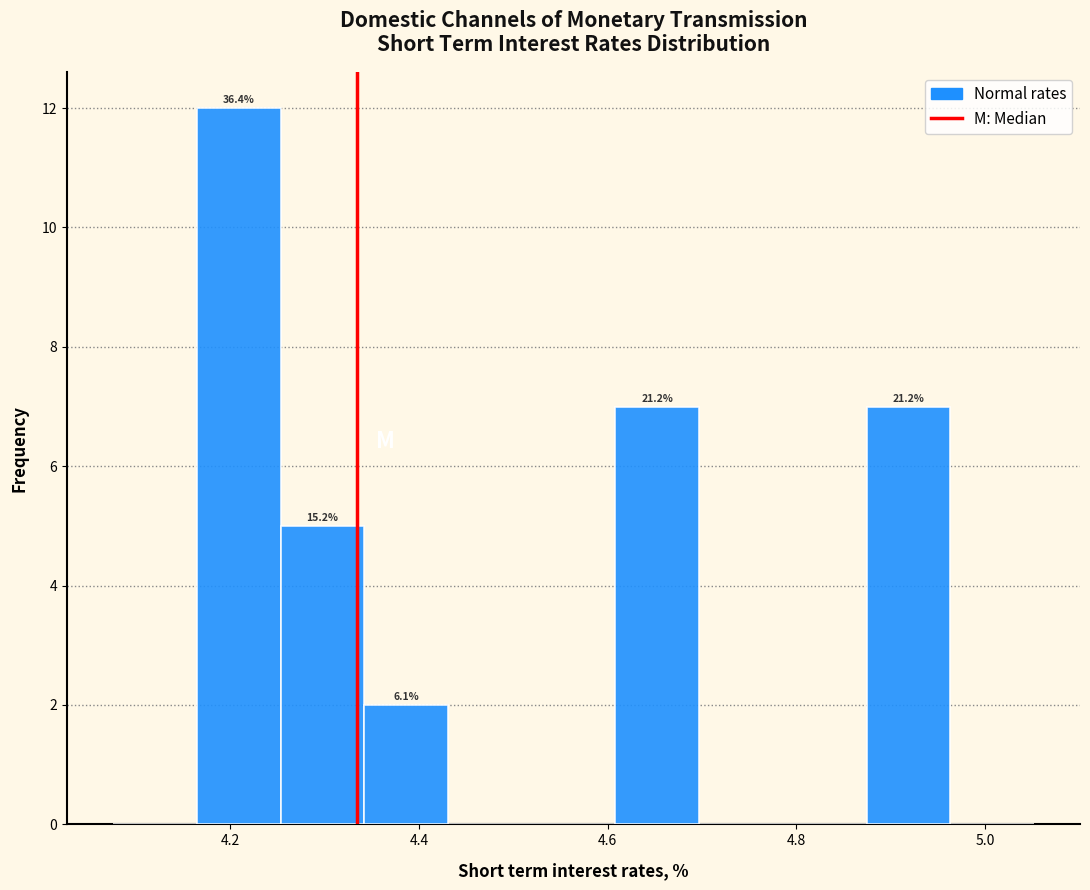

Over which range of the x-axis is the bar tallest?

4.16 to 4.26